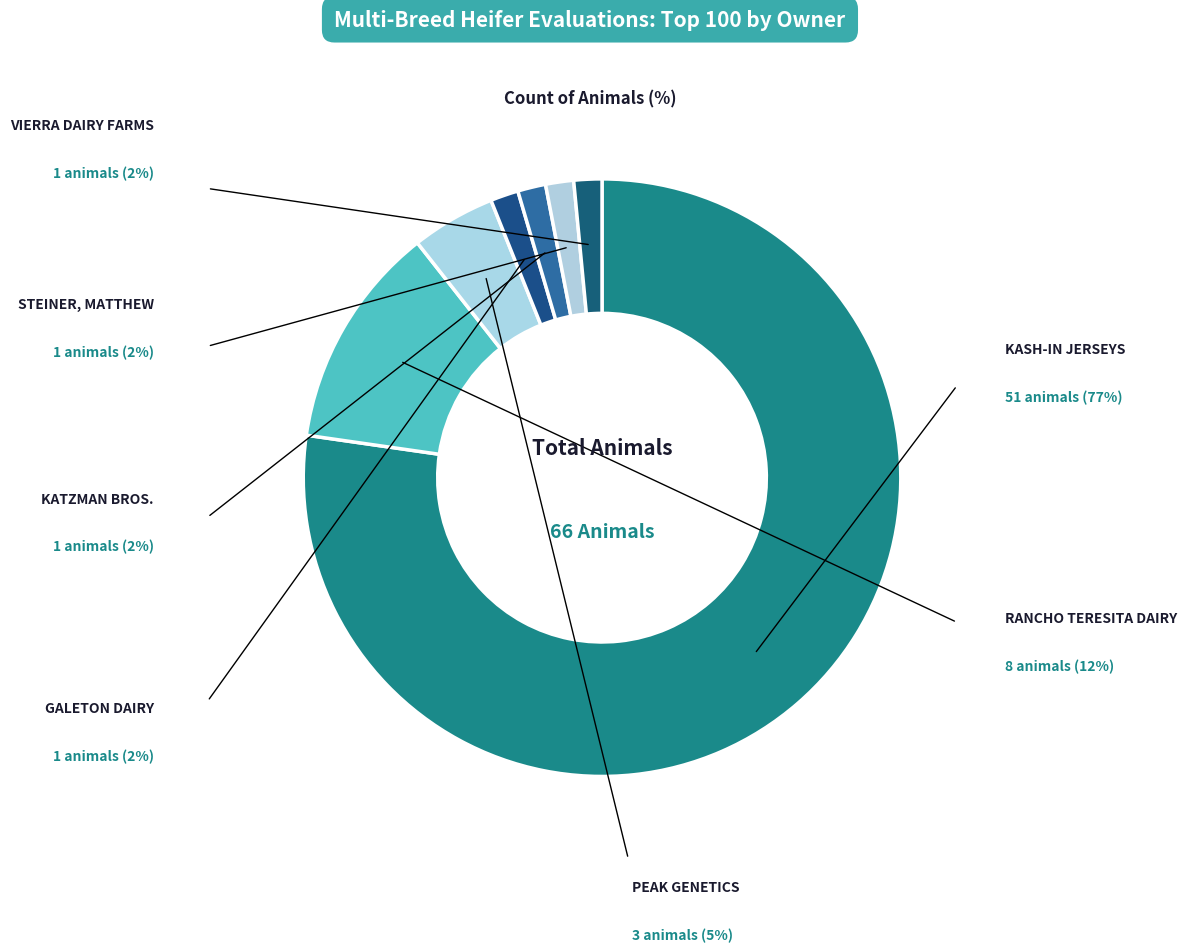

How many slices are in this pie chart?

7